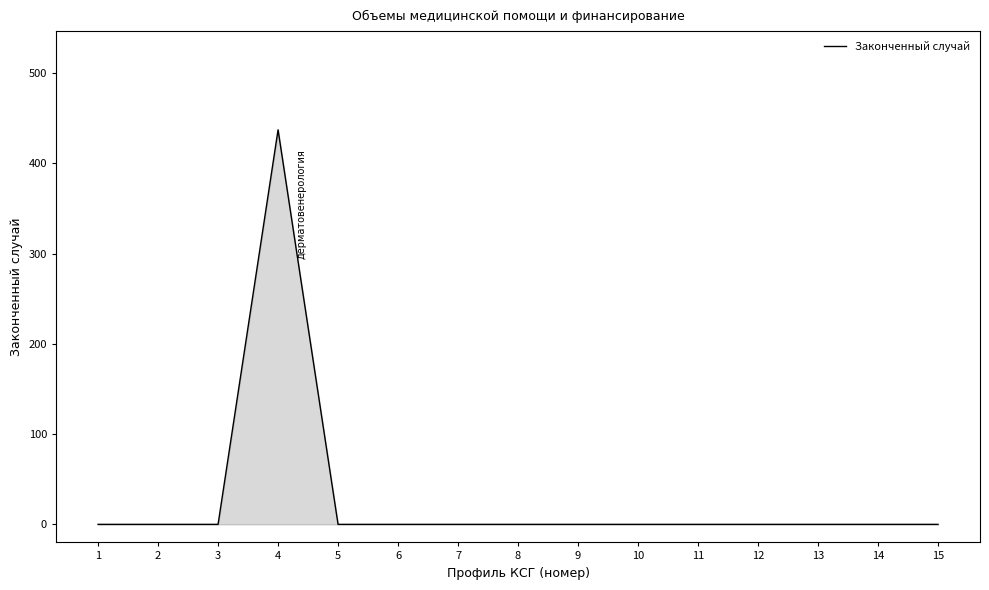

How many values exceed 0?

1